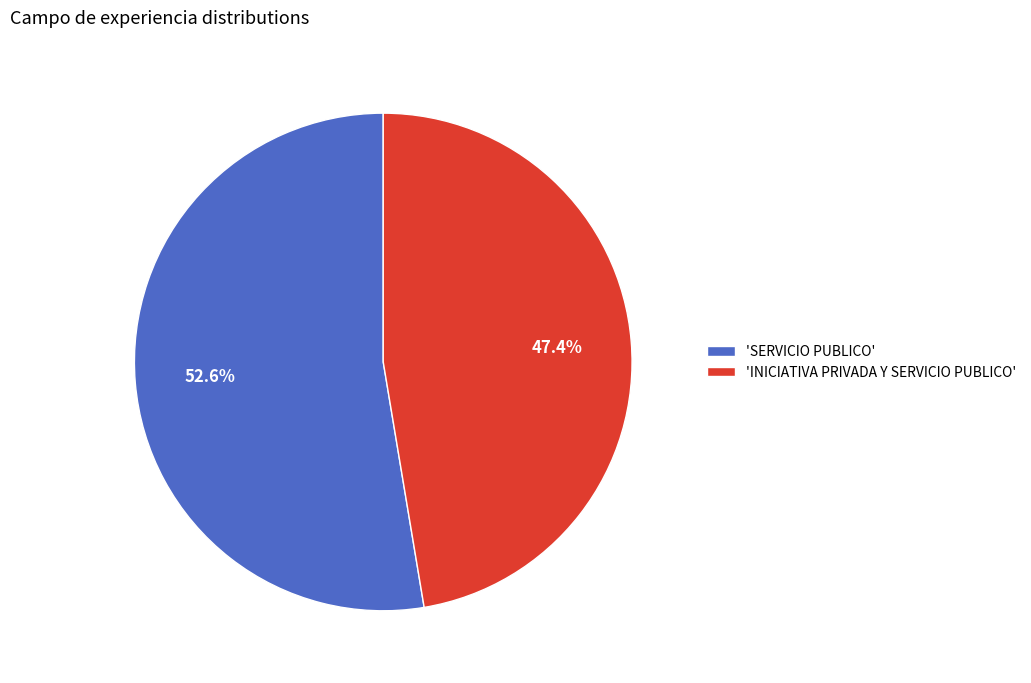

Does any single category account for the majority?

Yes